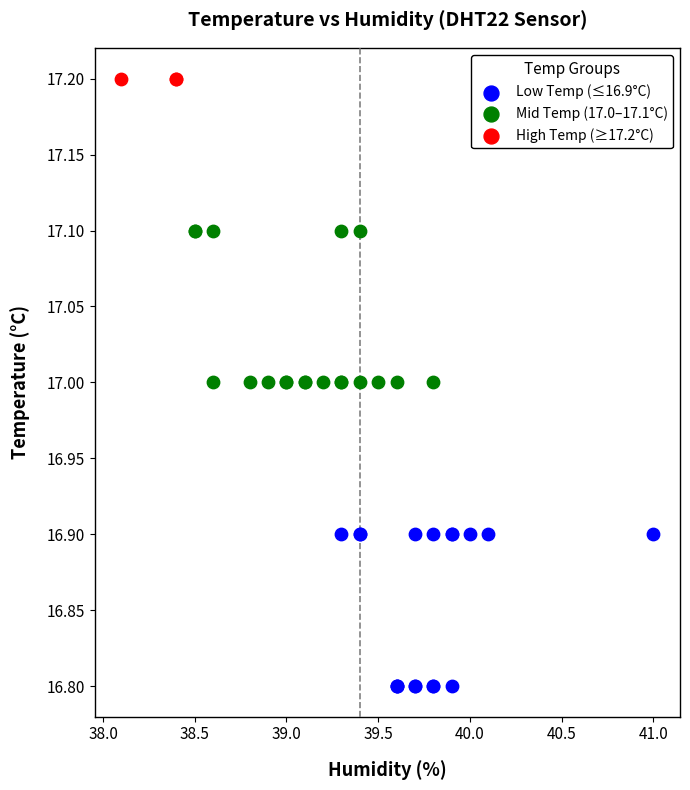

Which series reaches the minimum Y coordinate?

Low Temp (≤16.9°C)